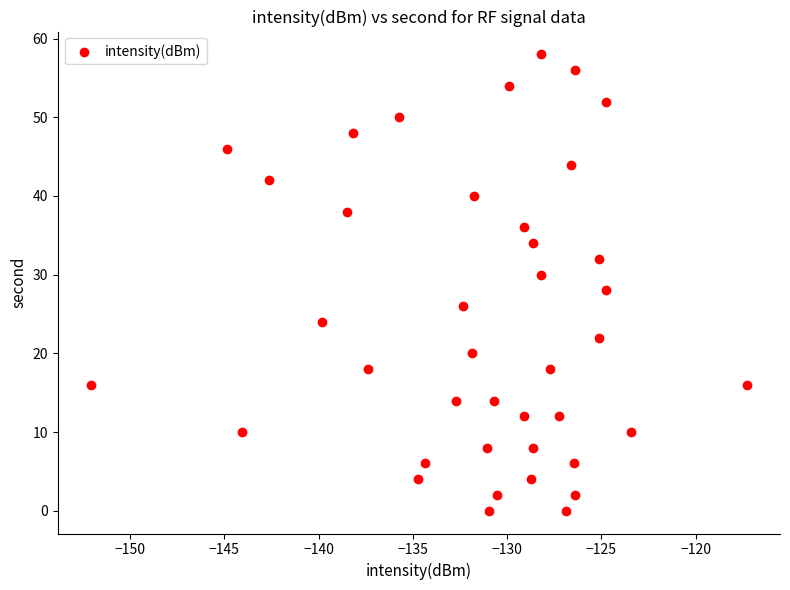

What is the range of Y values (max minus min)?

58